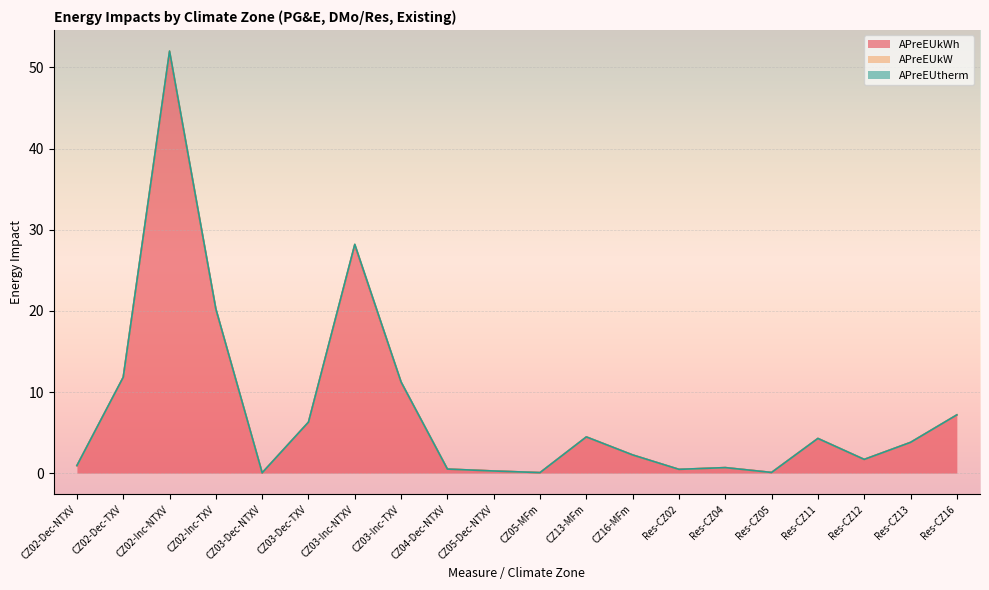

List the series in order of their peak value, lowest first.

APreEUtherm, APreEUkW, APreEUkWh